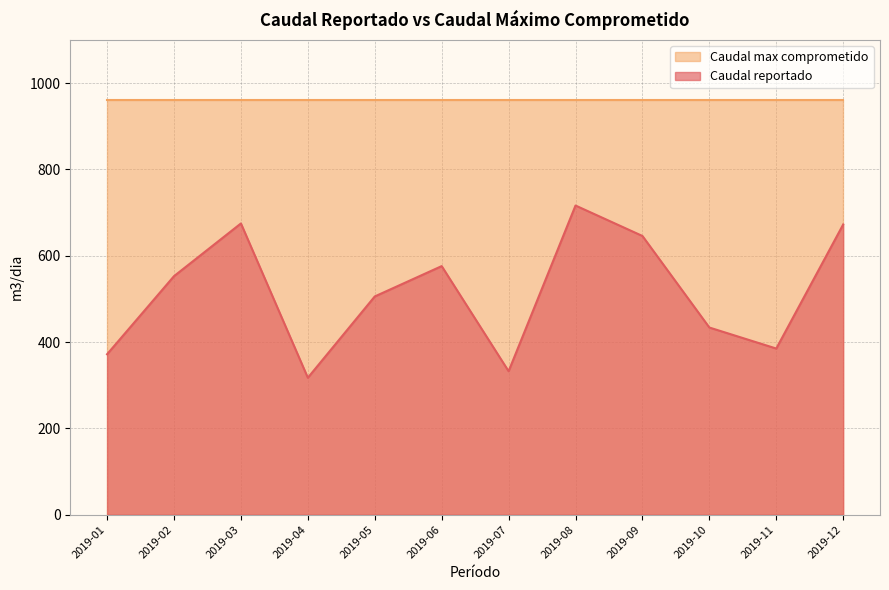

What is the difference between the maximum and minimum values?

399.1